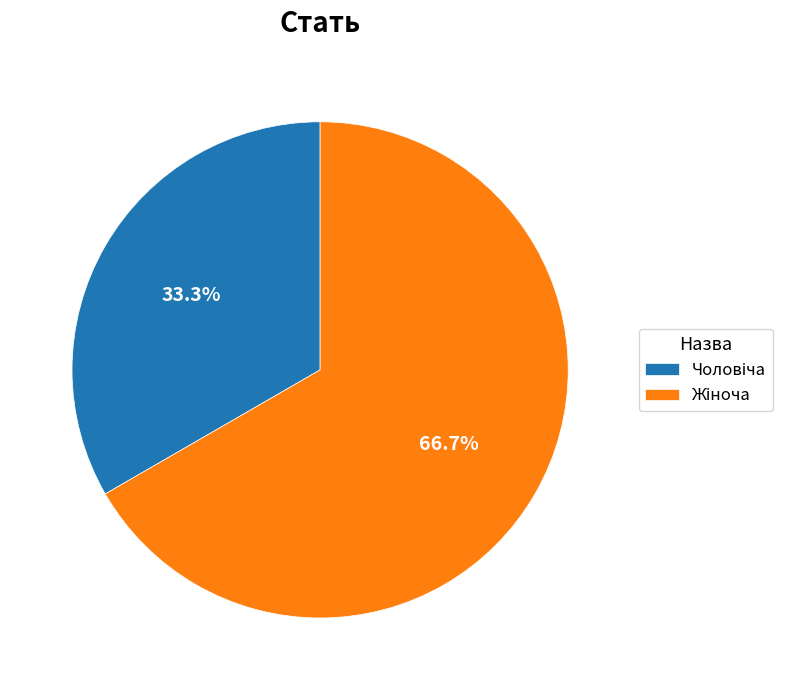

Is there any slice that represents more than half of the pie?

Yes